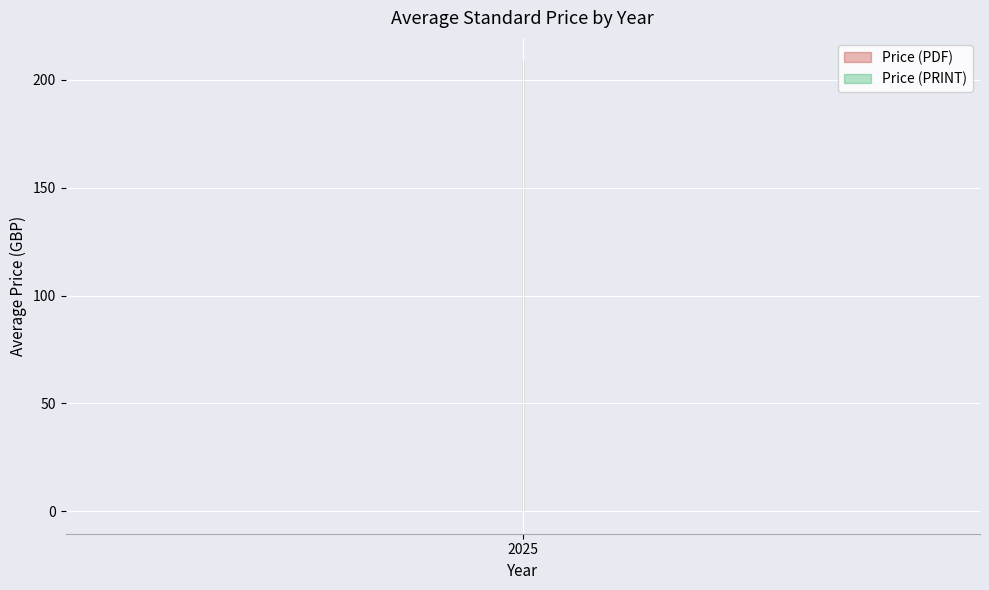

What is the minimum value shown in the chart?

20